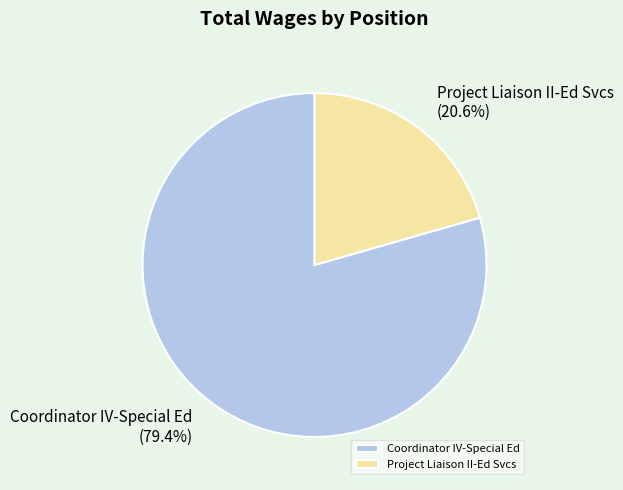

What percentage is the Coordinator IV-Special Ed slice, to the nearest percent?

79%